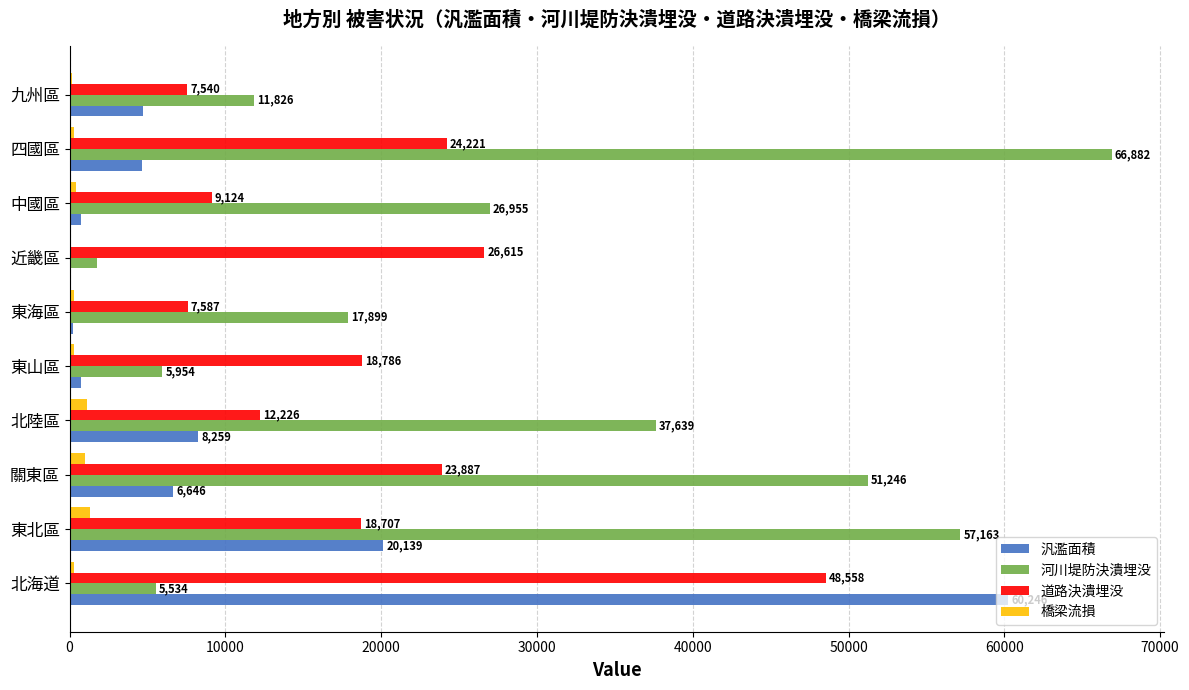

The value of 道路決潰埋没 at 東山區 is 18786. True or false?

True